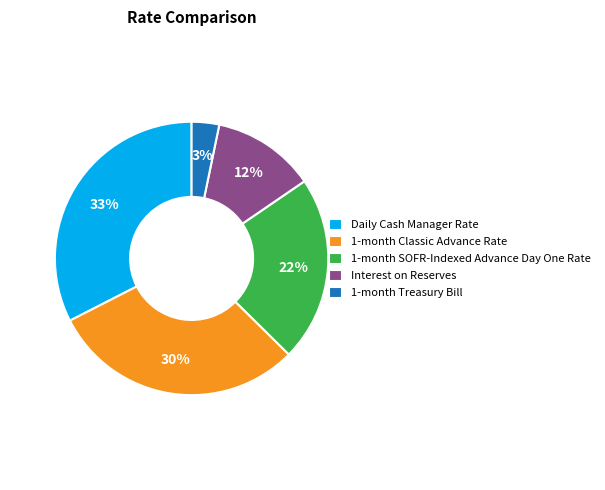

Which category has the biggest portion of the pie?

Daily Cash Manager Rate